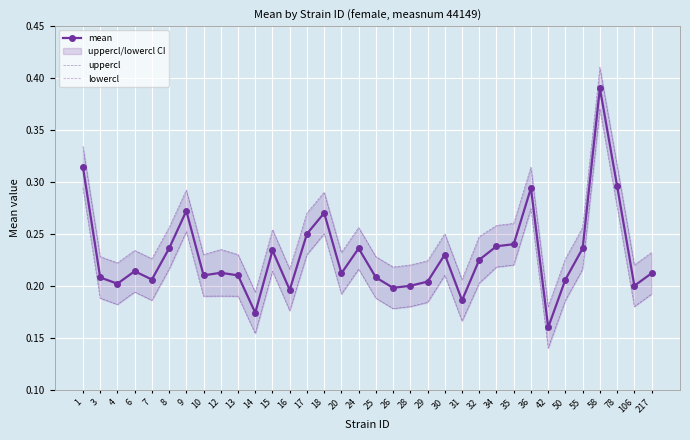

What is the difference between the maximum and second lowest values in the mean series?

0.2